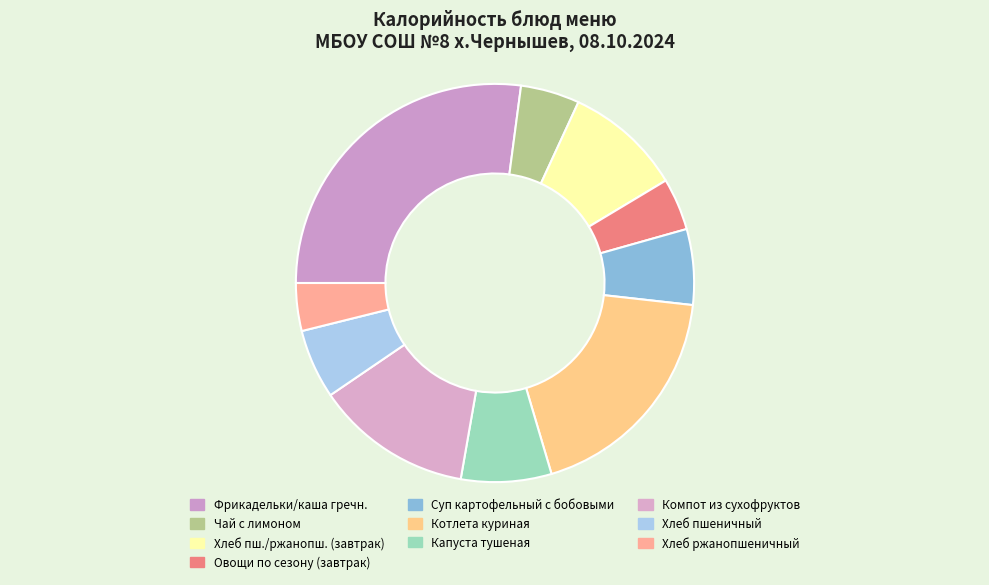

Count the number of slices in the pie.

10